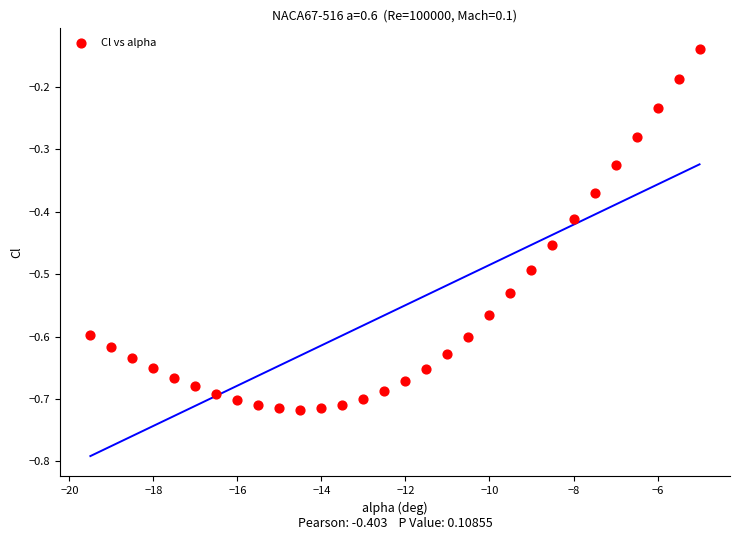

What is the range of X values (max minus min)?

14.5